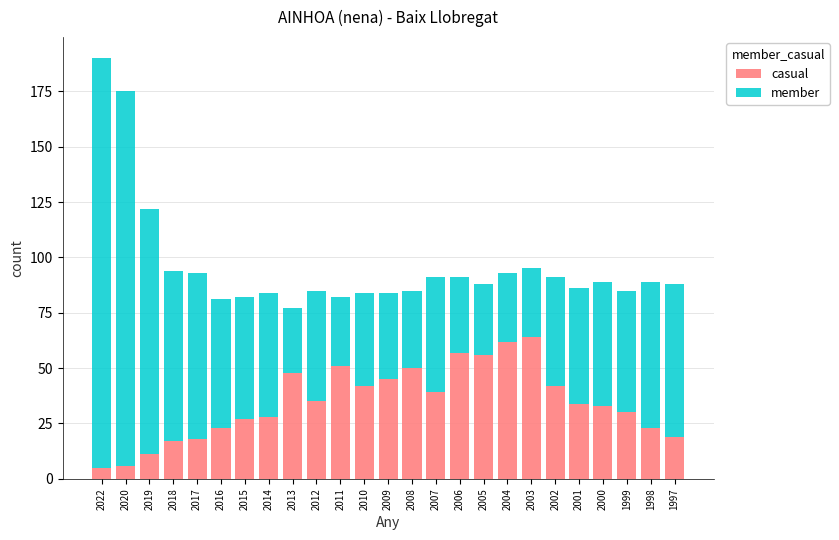

True or false: casual has a value of 11 at 2015.

False